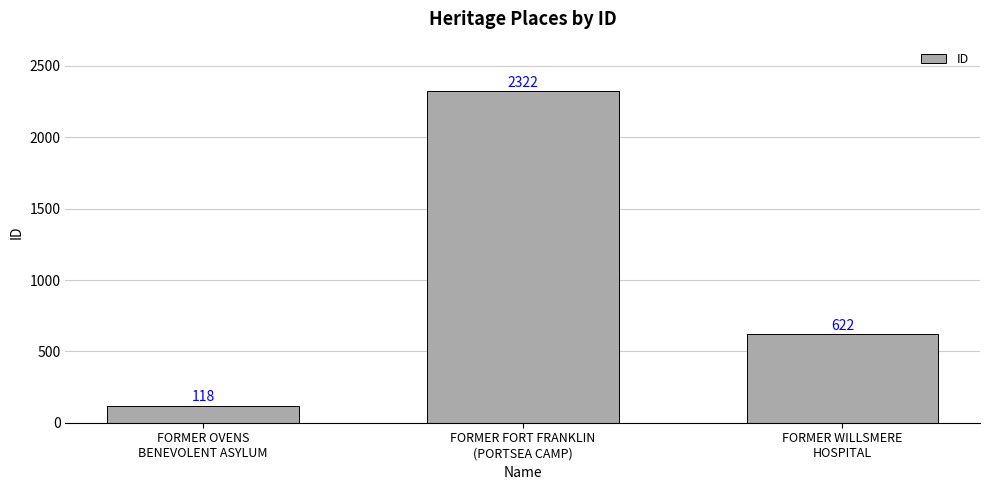

How many distinct data groups are displayed?

1